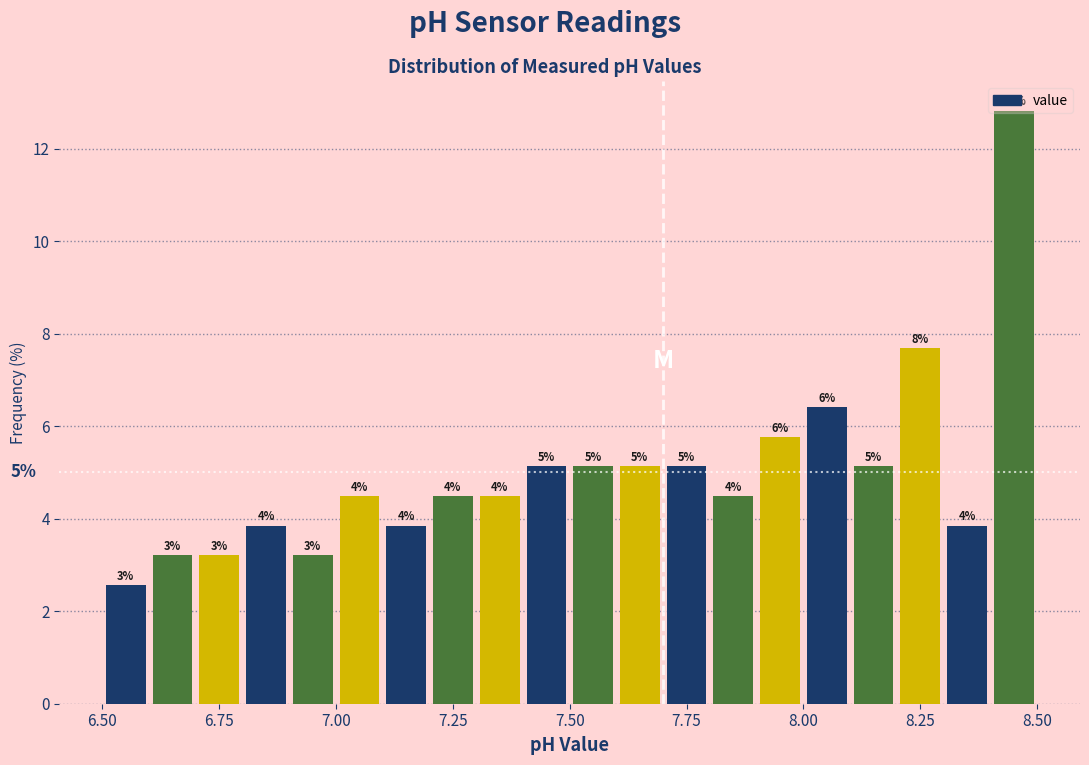

Around what value on the x-axis is the tallest bar? Give the approximate position of its centre, as read against the axis.

8.45